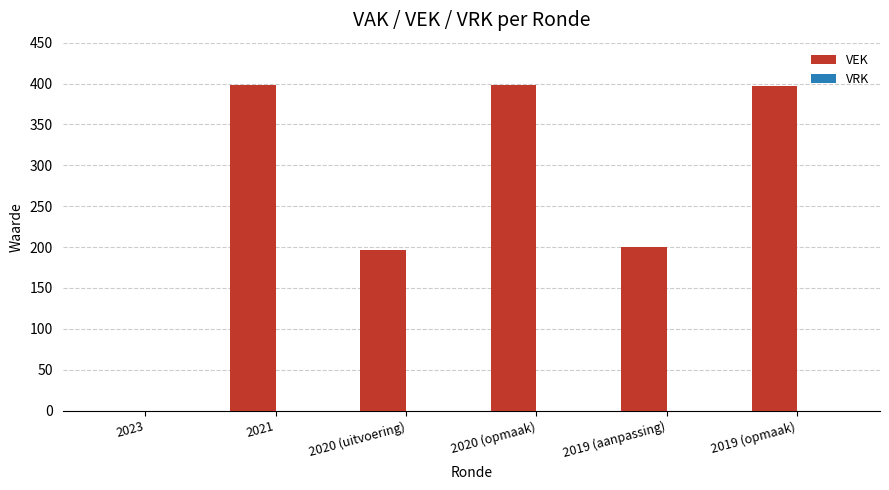

Between 2019 (opmaak) and 2023, which is larger?

2019 (opmaak)